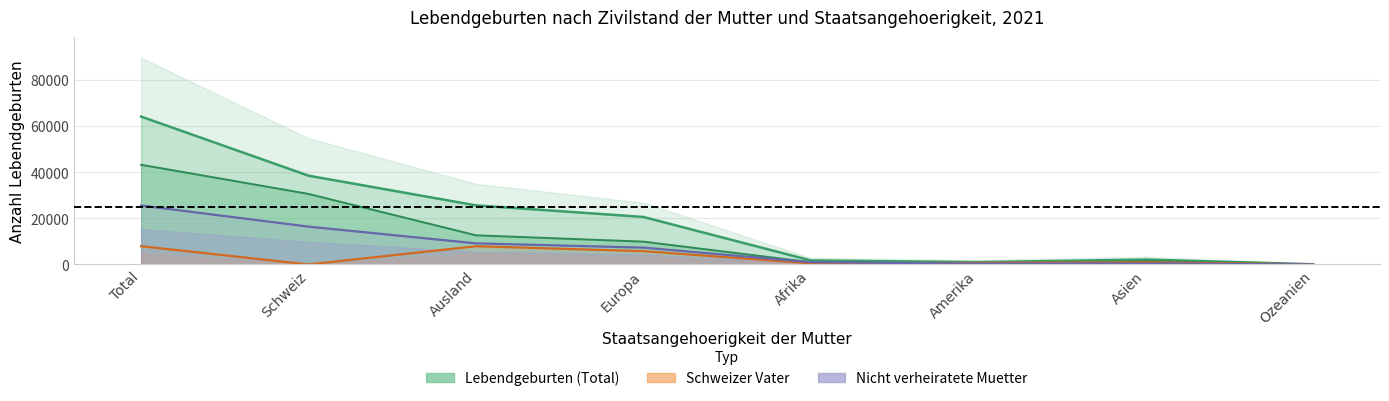

Which series changed the most between Schweiz and Ausland?

Beide gleiche Staatsangehoerigkeit